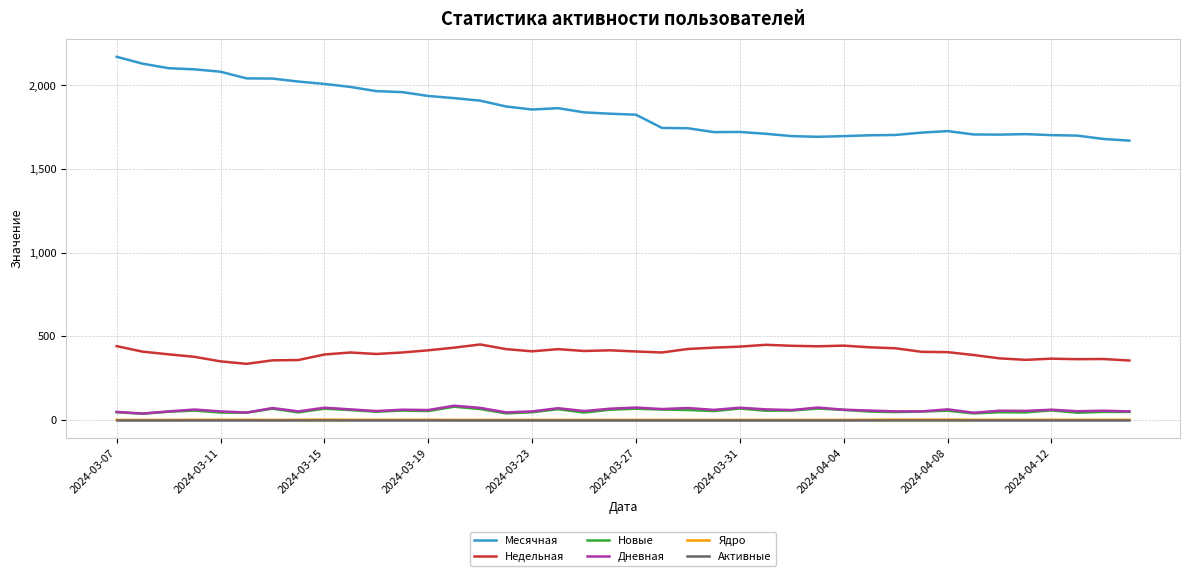

What is the maximum value for Месячная?

2170